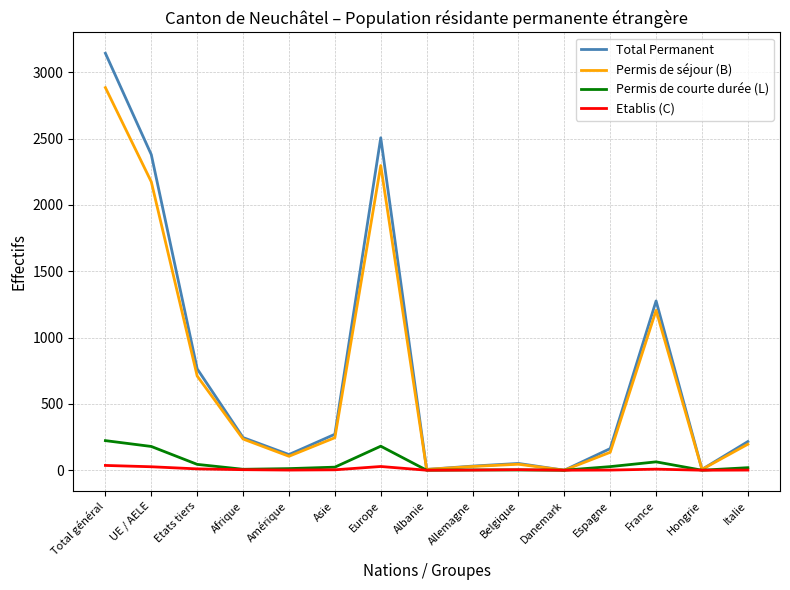

True or false: Total Permanent has a value of 764 at Etats tiers.

True